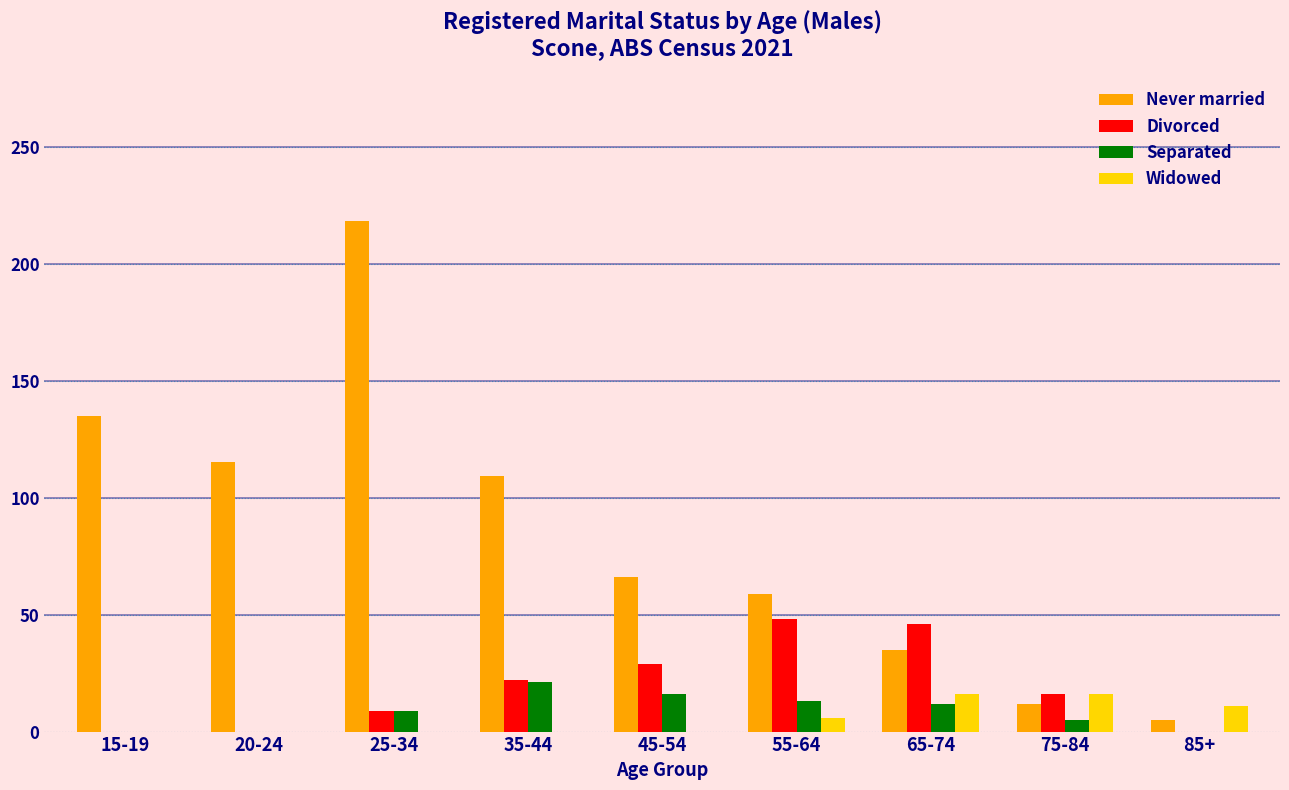

Which series has the largest total across all categories?

Never married